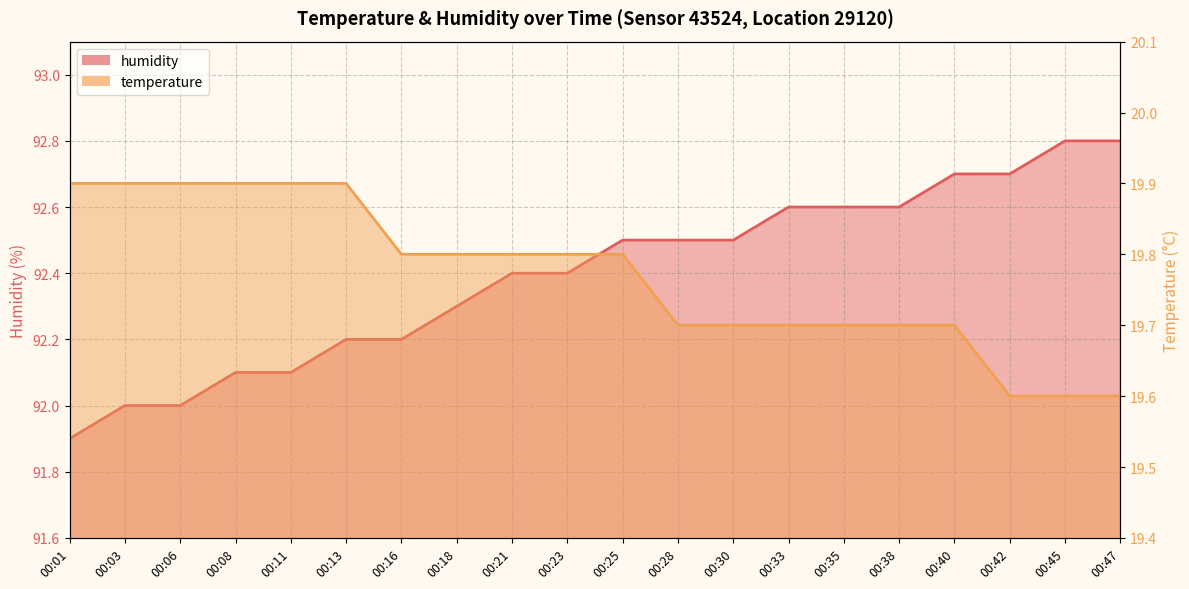

What are all the series names shown in the legend?

temperature, humidity